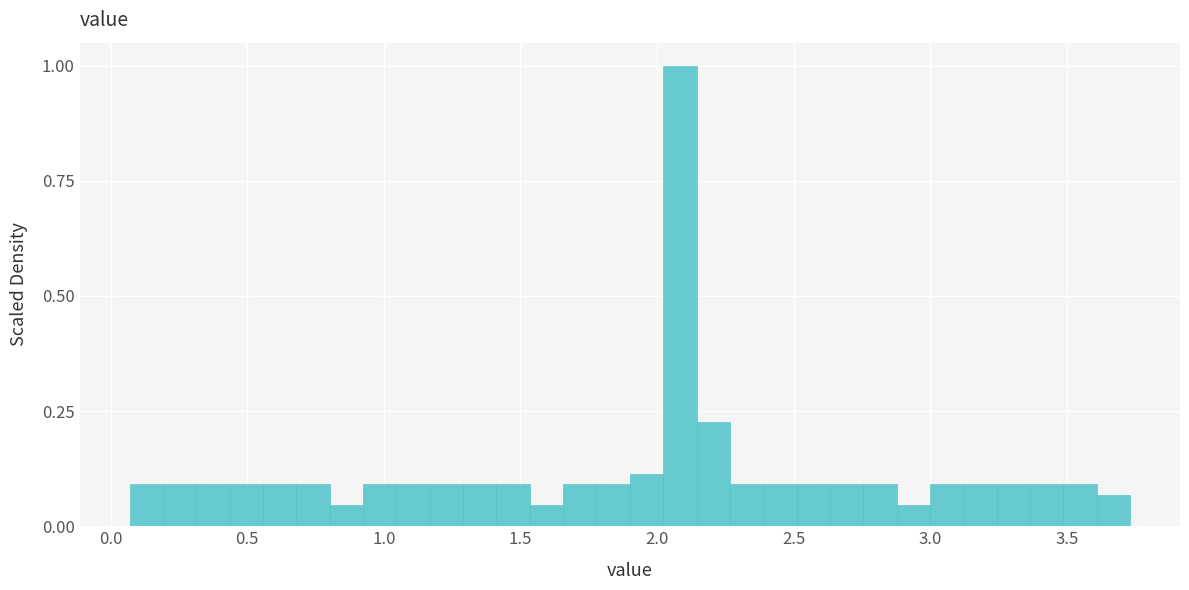

Around what value on the x-axis is the tallest bar? Give the approximate position of its centre, as read against the axis.

2.10